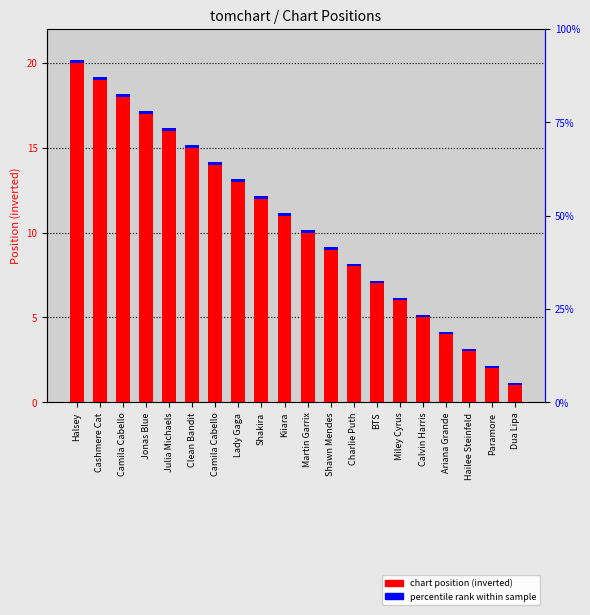

Does the chart contain any negative values?

No